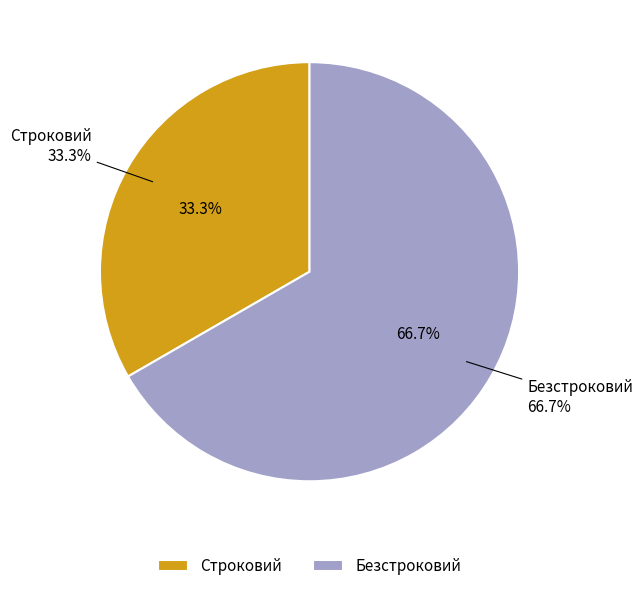

Is there a majority slice in this chart?

Yes